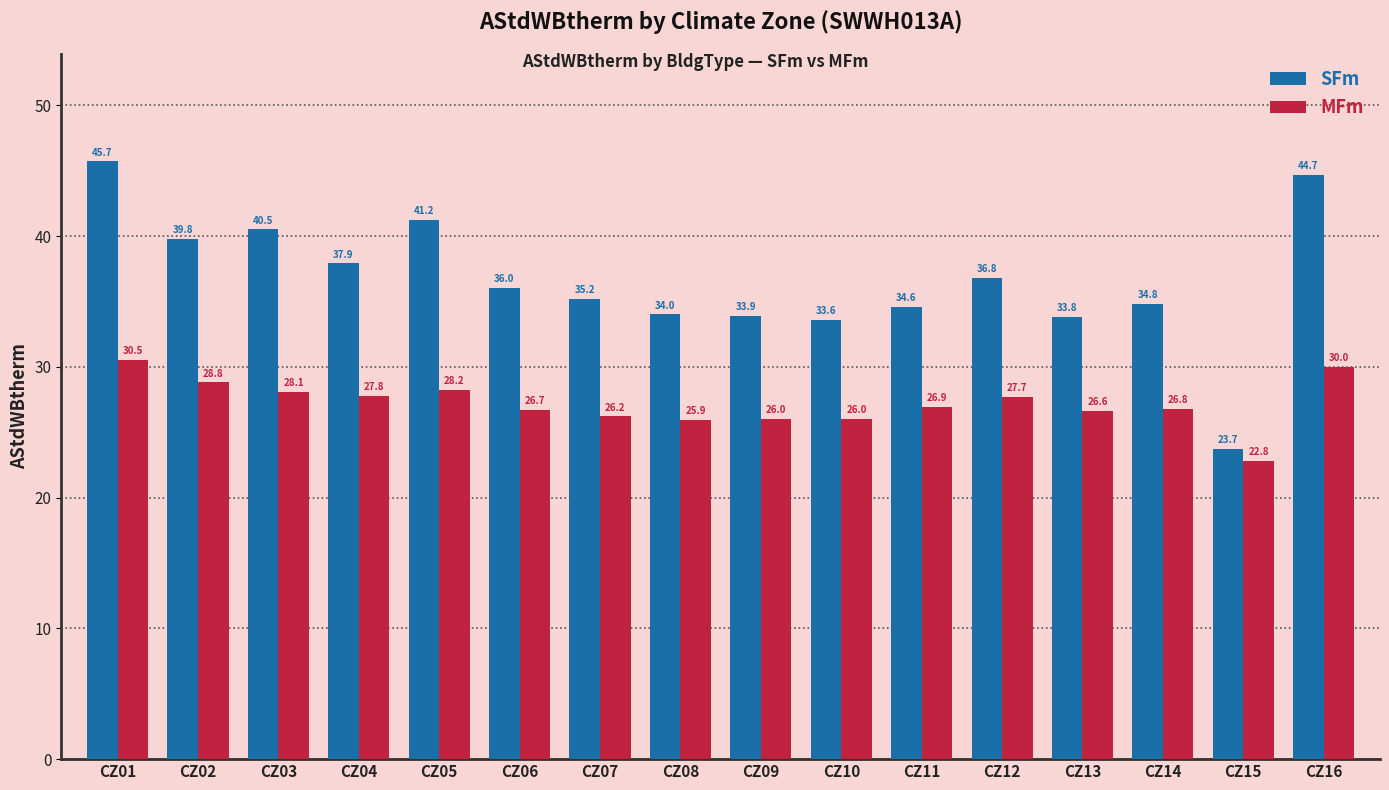

What is the difference between the second highest and minimum values in the MFm series?

7.2